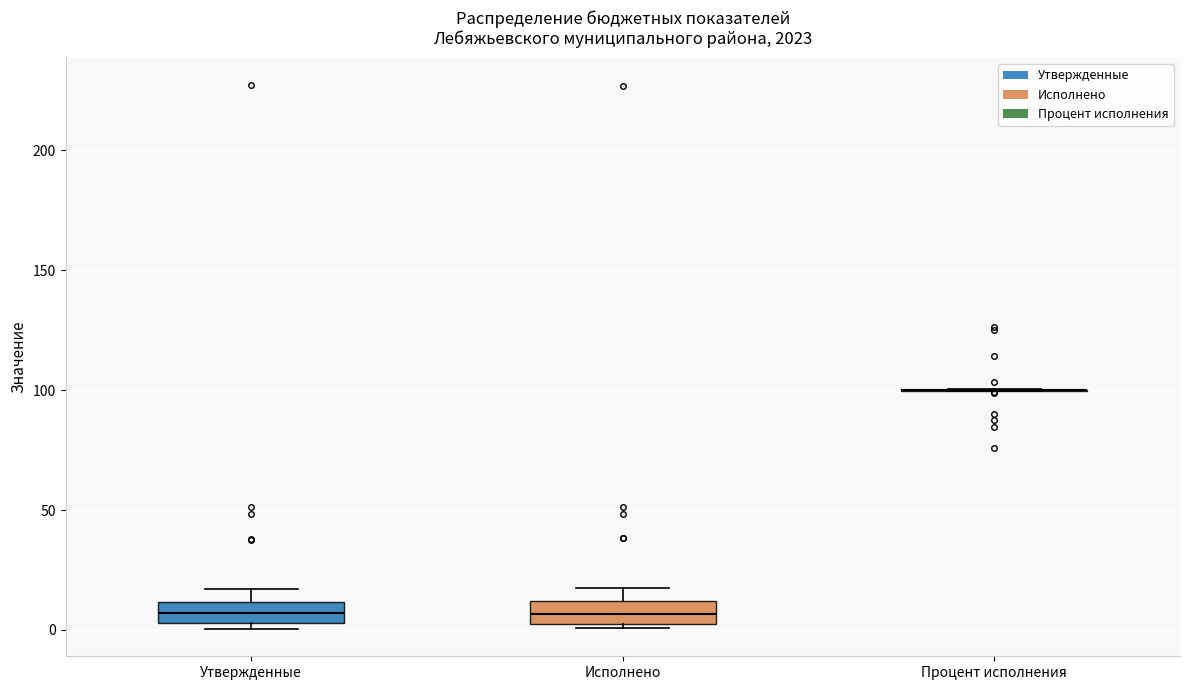

Reading left to right, read every box against the y-axis: the position of its median line, the range the box covers, and the ends of its whiskers. The values are not printed on the chart, so give them approximately, as read against the axis.

Утвержденные: median 5 (inside the box), box 5 to 10, whiskers 0 to 15
Исполнено: median 5 (inside the box), box 5 to 10, whiskers 0 to 20
Процент исполнения: box collapsed to a line at 100, whiskers 100 to 100